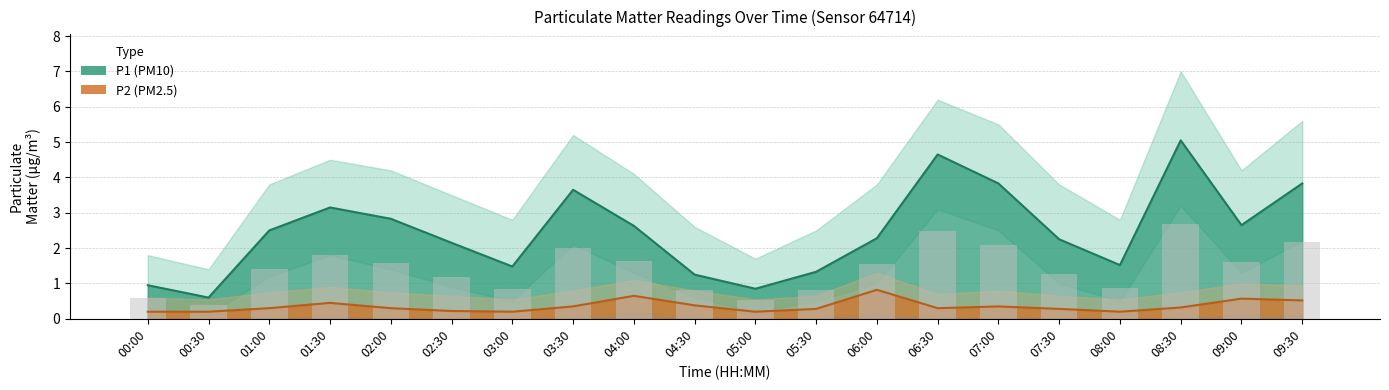

What is the lowest value of the P1 series?

0.6